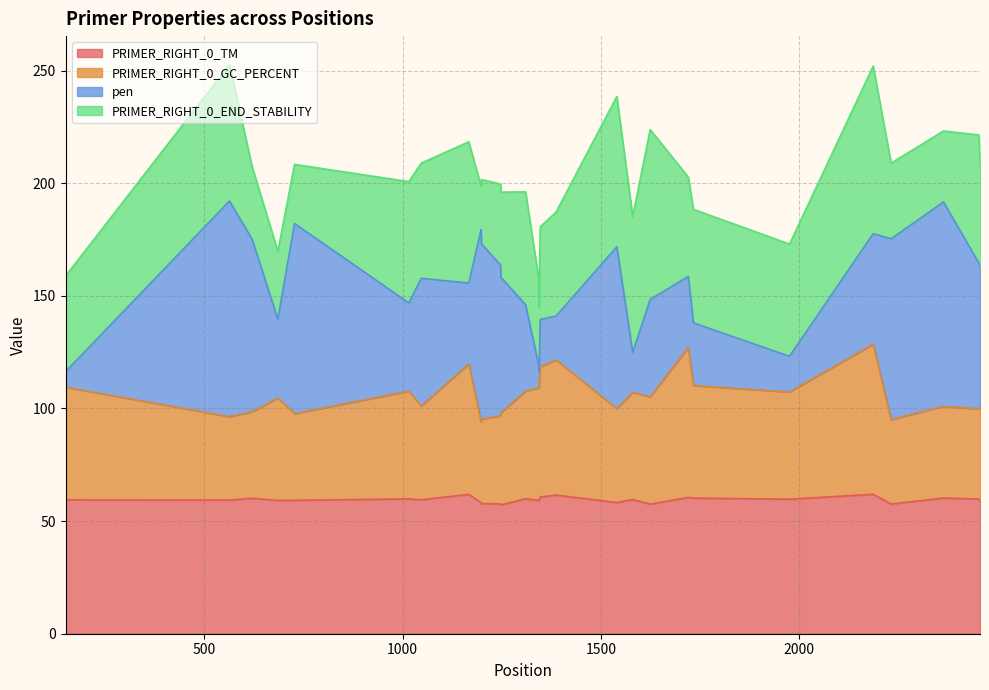

What is the maximum value for PRIMER_RIGHT_0_TM?

61.9